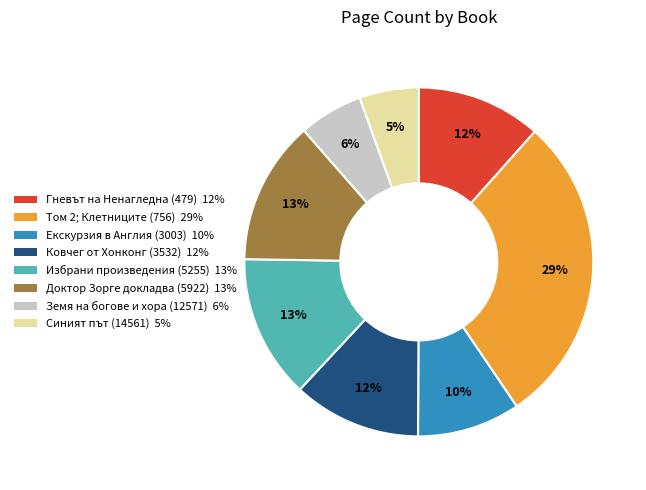

Is Доктор Зорге докладва (5922) the majority of the pie?

No